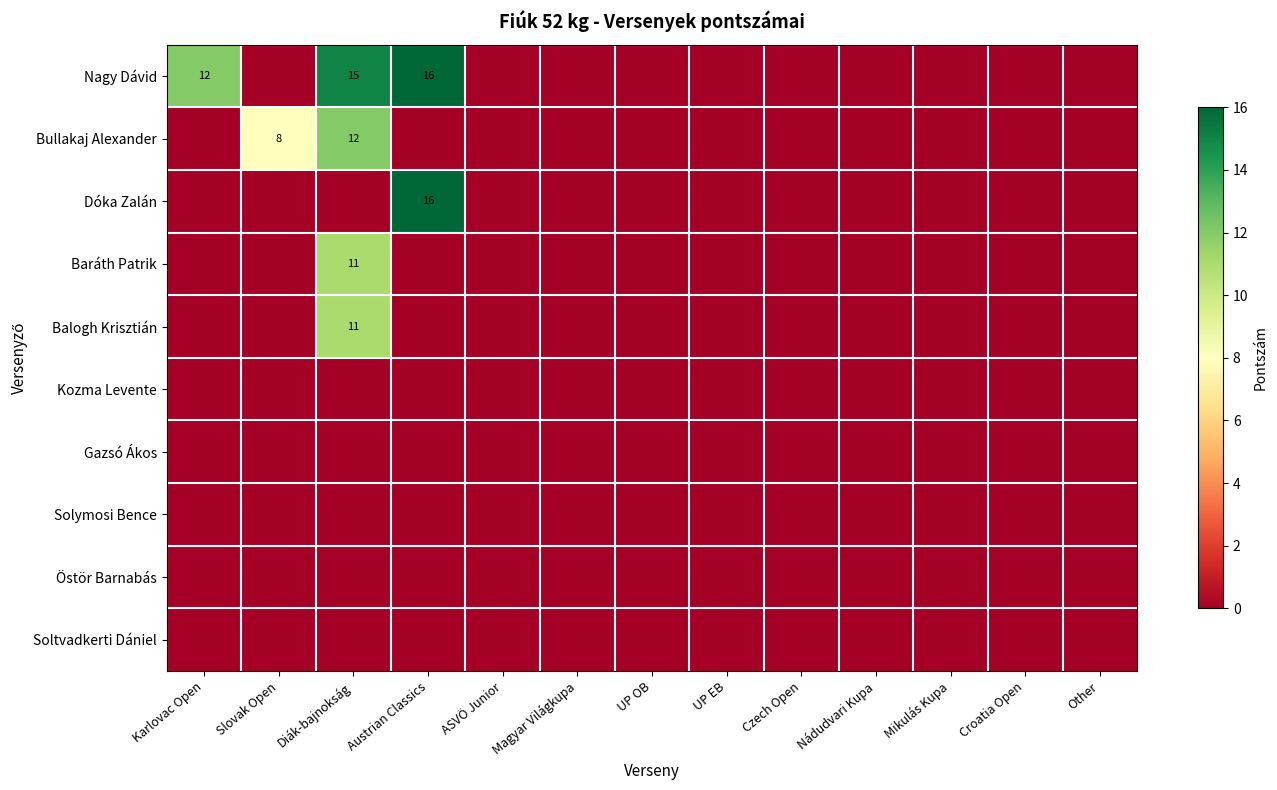

Rank the series by their maximum value, from lowest to highest.

Kozma Levente, Gazsó Ákos, Solymosi Bence, Östör Barnabás, Soltvadkerti Dániel, Baráth Patrik, Balogh Krisztián, Bullakaj Alexander, Nagy Dávid, Dóka Zalán